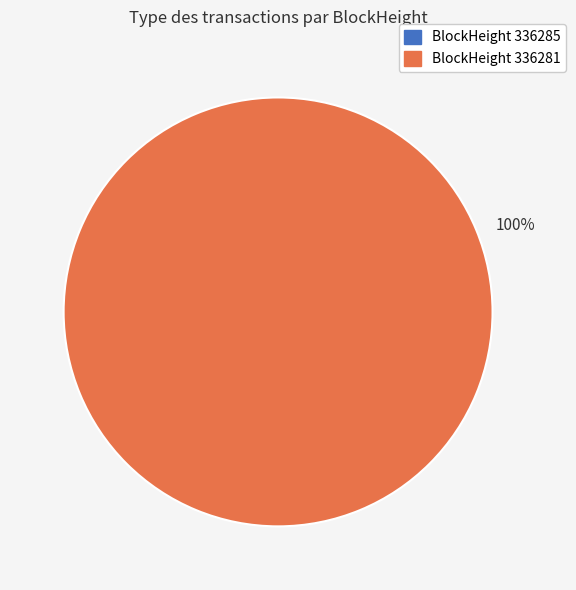

To the nearest percent, what is the difference between the largest and smallest slice percentages?

100%